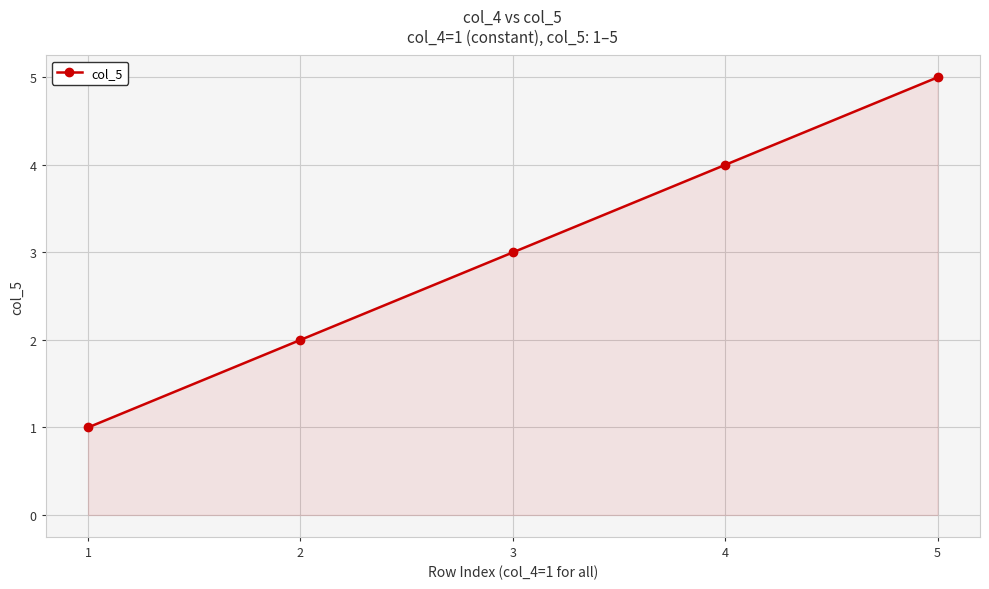

What is the change in value from 2 to 3?

+1